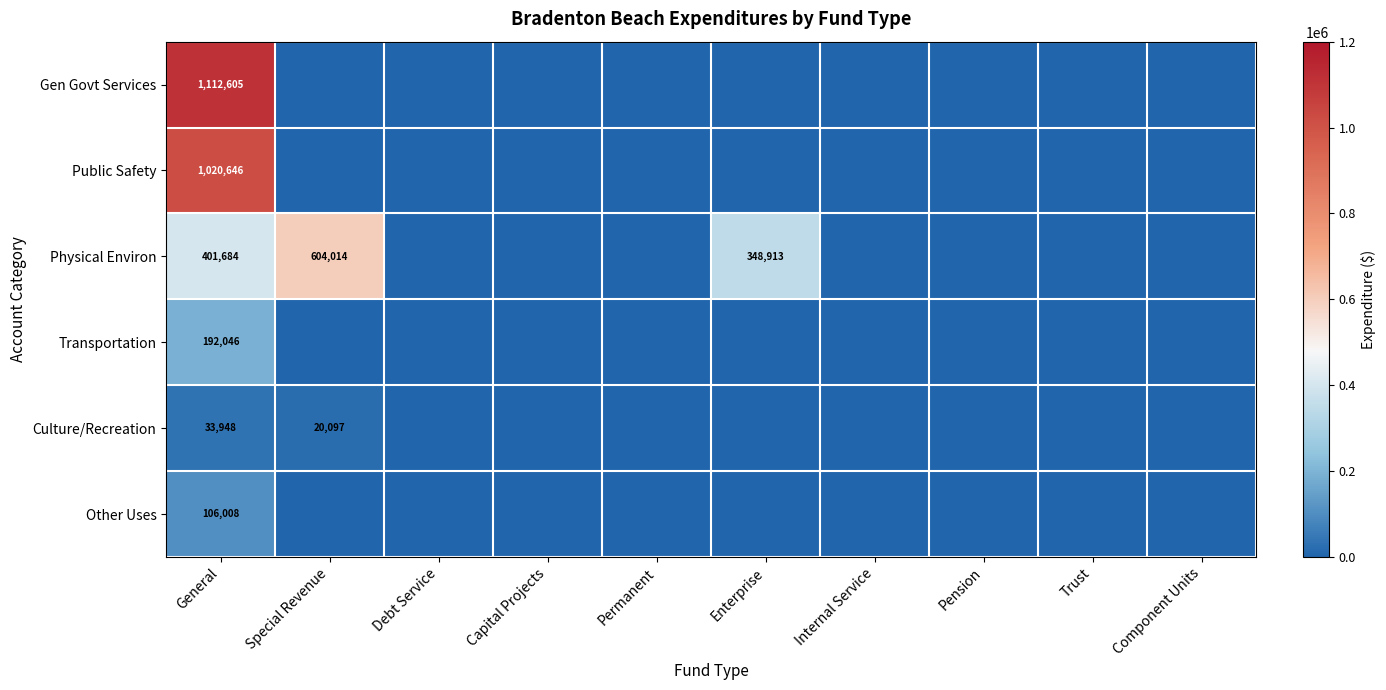

Count the number of data series in this chart.

6